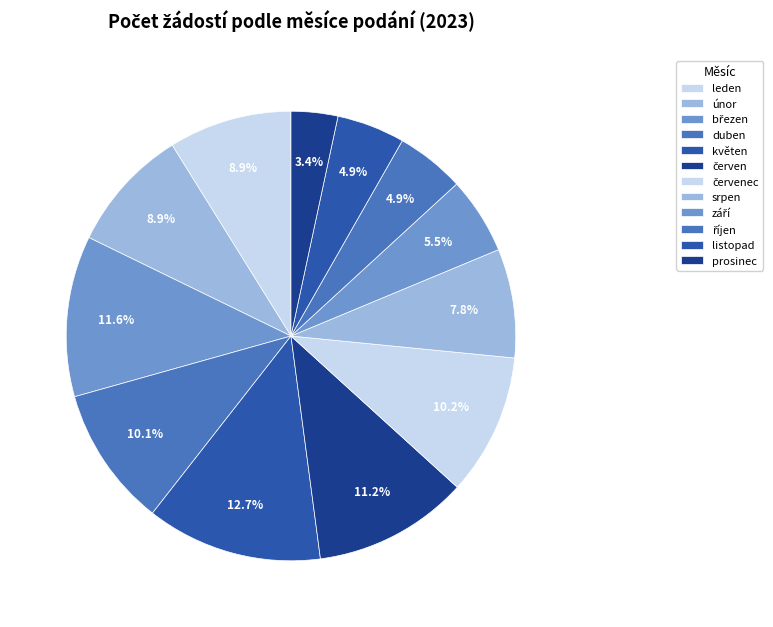

What percentage do červenec and září together represent?

15.7%